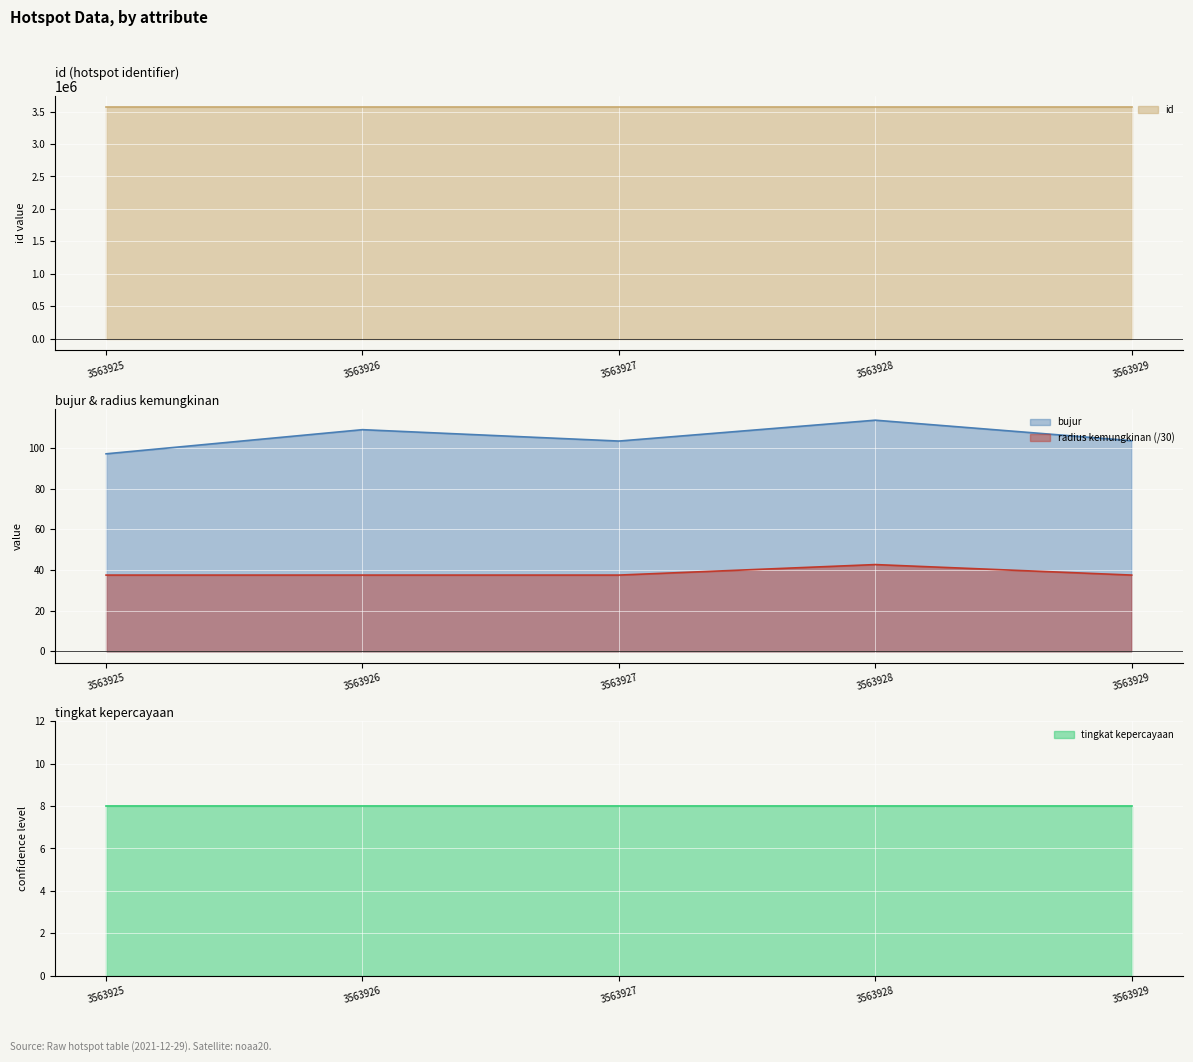

What is the difference between the maximum and second lowest values in the bujur series?

10.3